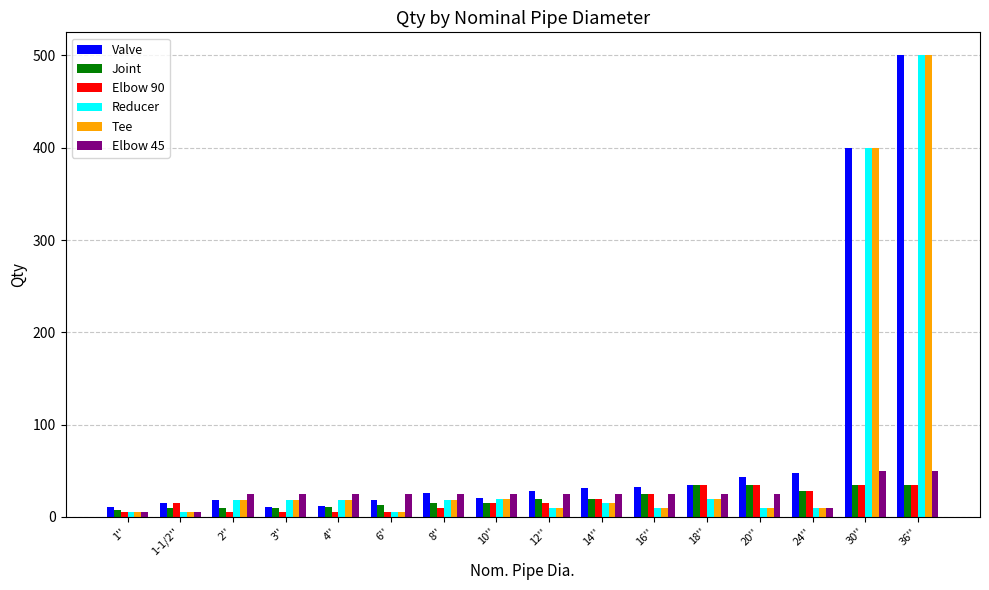

What position from the left is 14''?

10